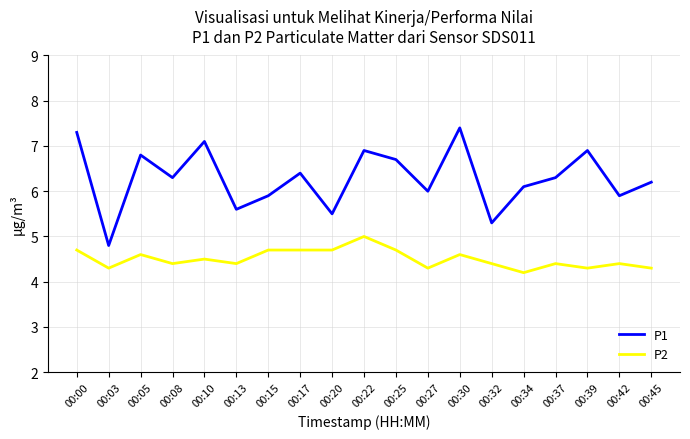

True or false: P1 and P2 intersect in this chart.

False